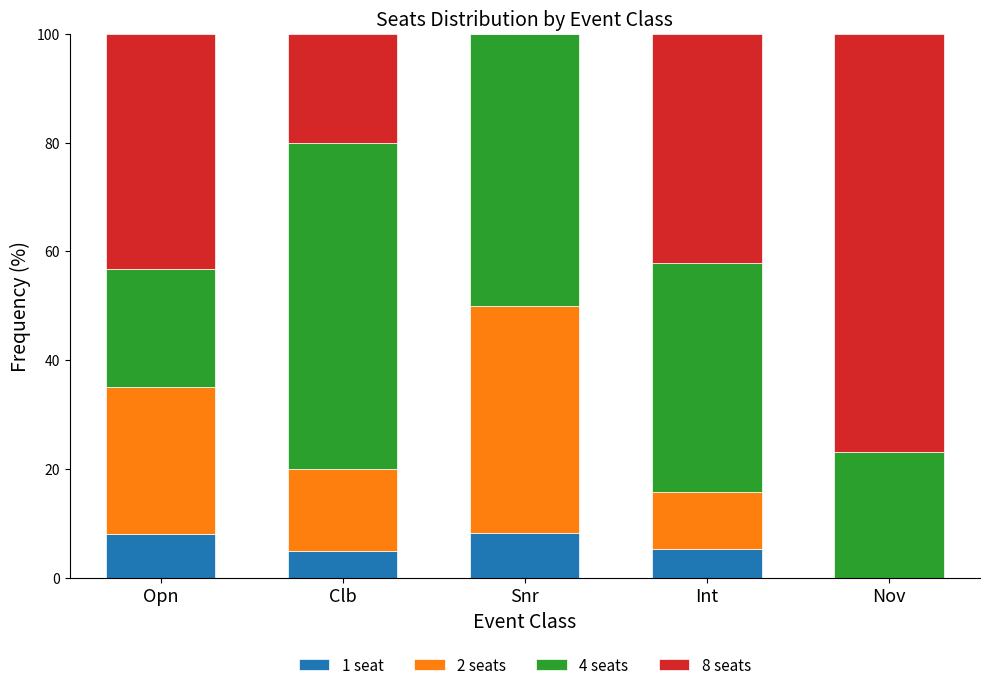

The value of 1 seat at Clb is 5.0. True or false?

True